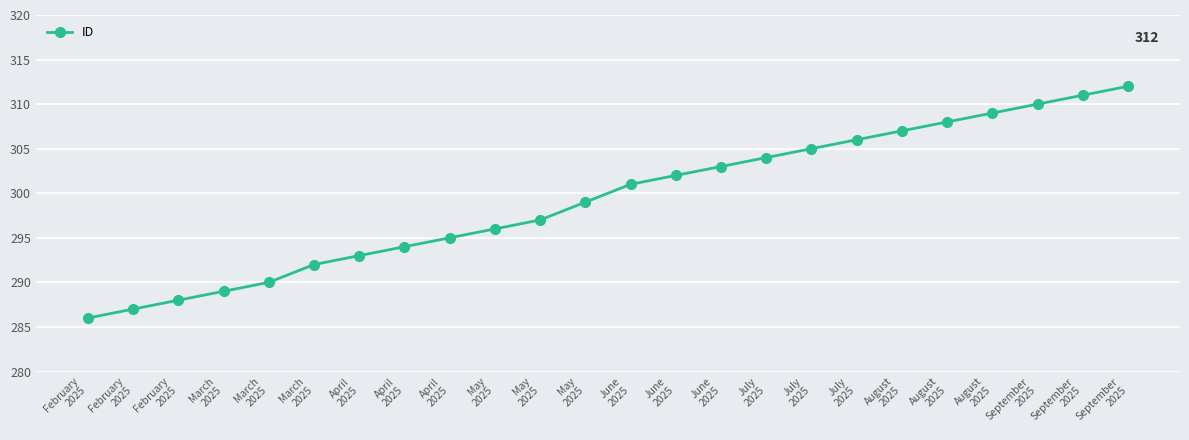

What is the difference between the maximum and minimum values?

26